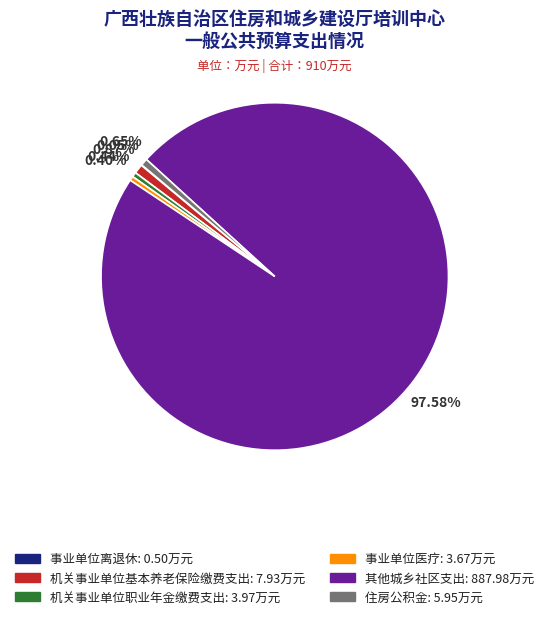

Which slice is the largest?

其他城乡社区支出